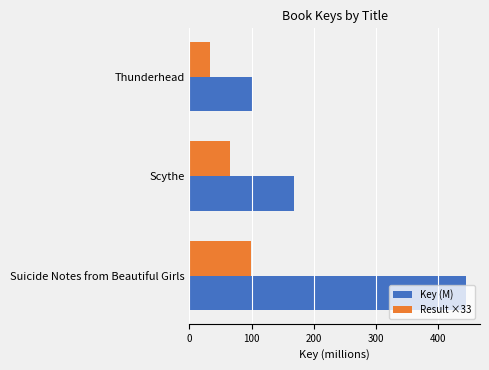

List the series in order of their overall mean, lowest first.

Result ×33, Key (M)